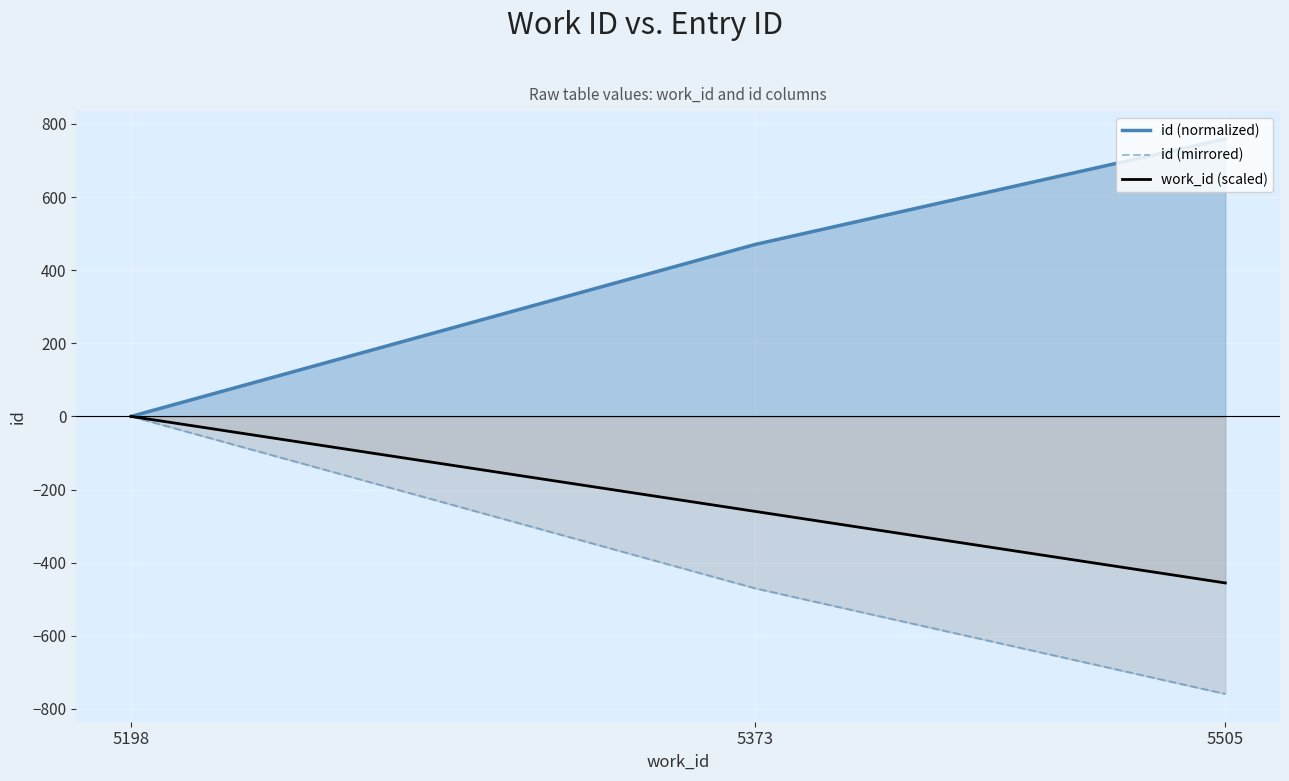

At how many categories does at least one series exceed 153?

2